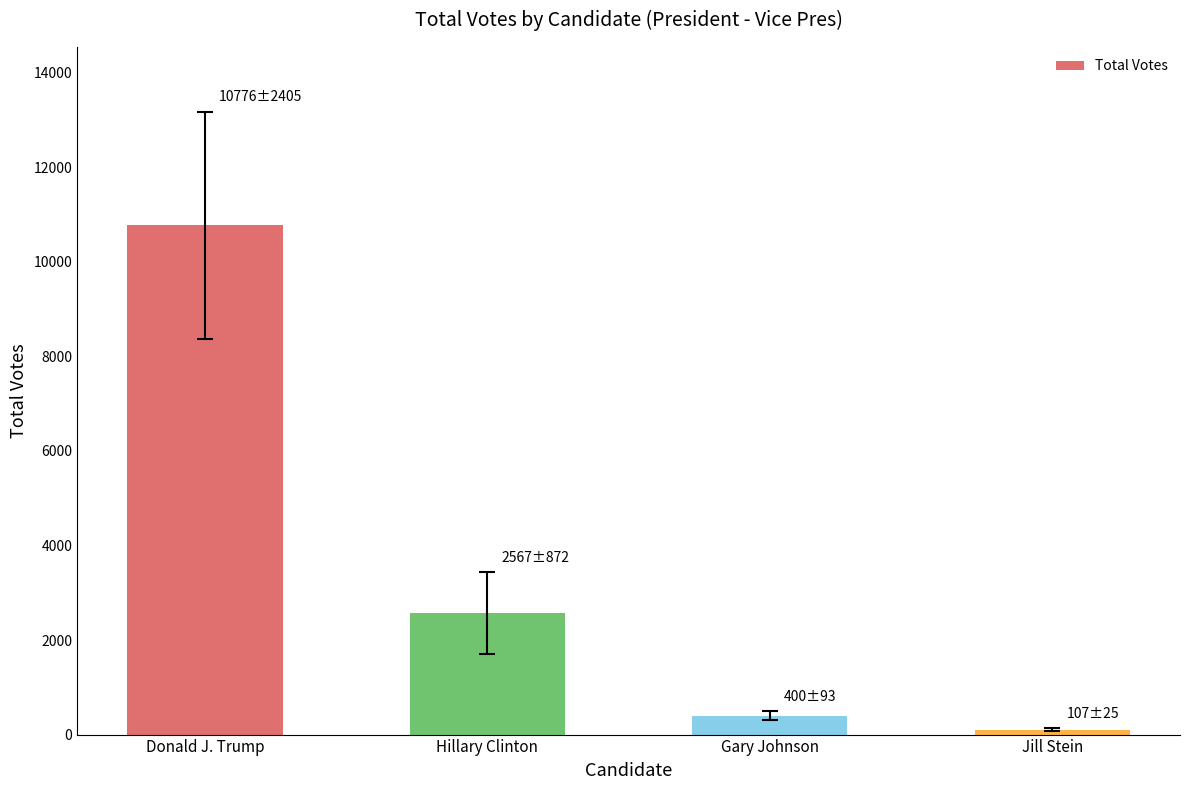

At which label is the value closest to 5441?

Hillary Clinton